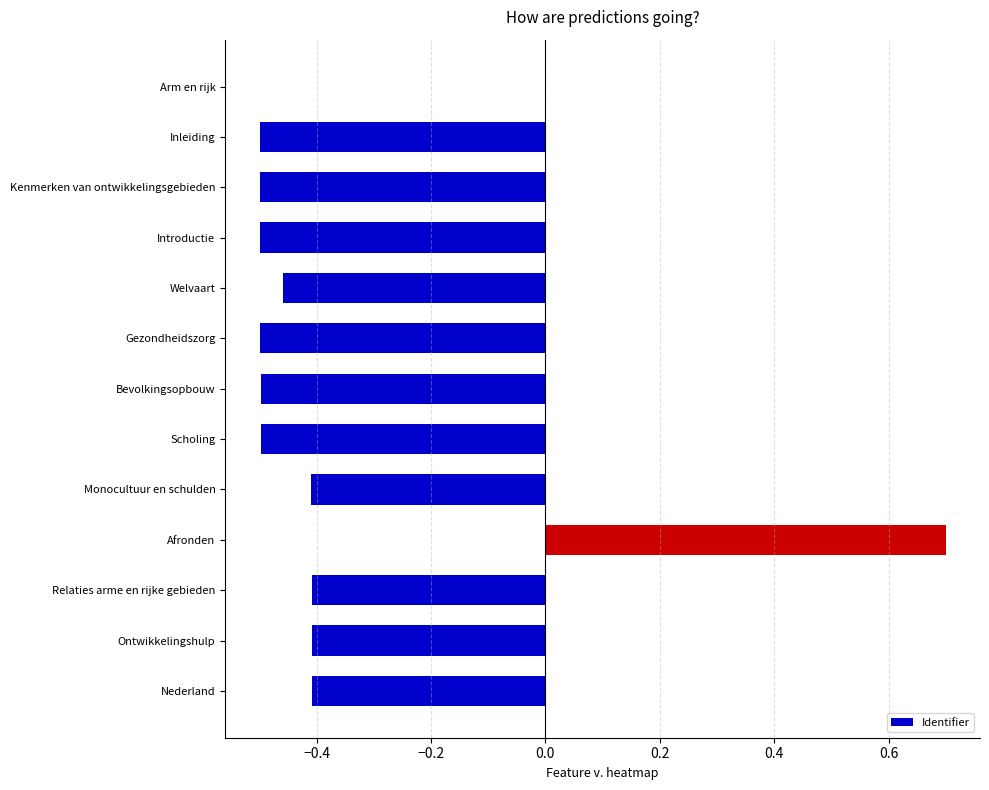

What is the sum of all values?

-4.4